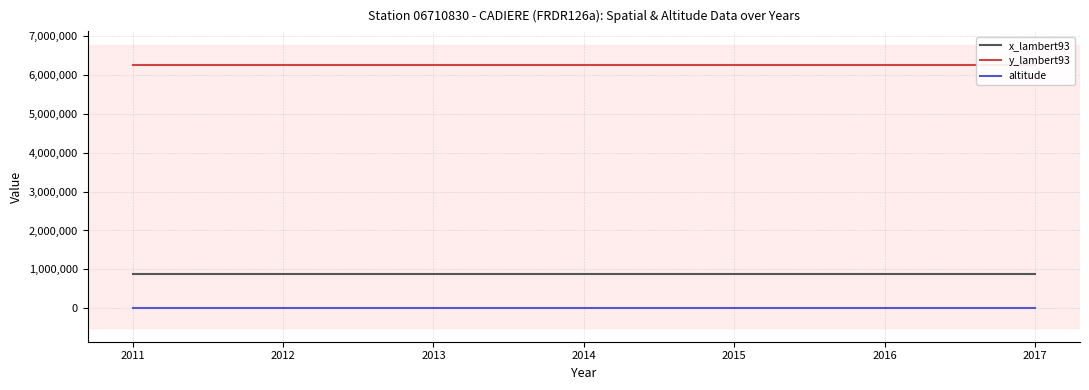

At how many categories does at least one series exceed 5985107?

7